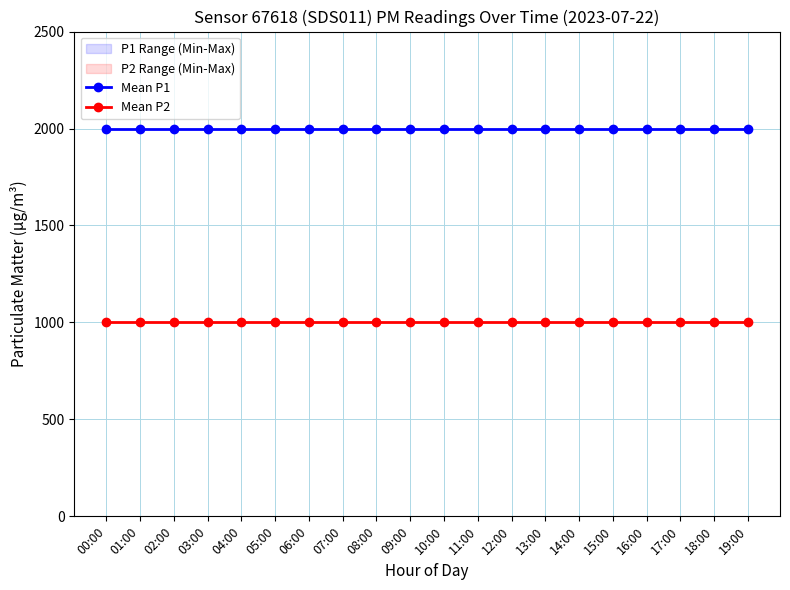

The Mean P2 series shows 1606.6 at 17:00. True or false?

False